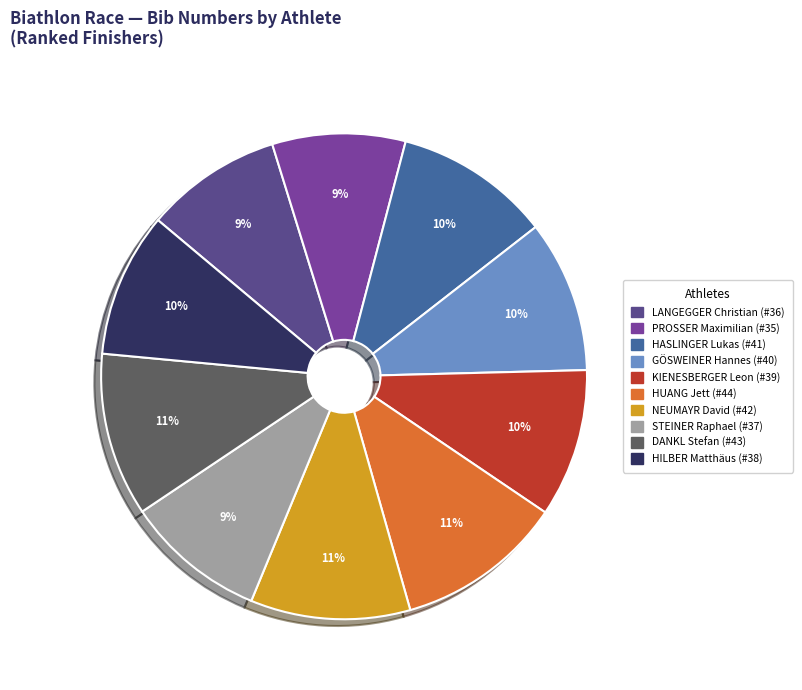

Do HILBER Matthäus (#38) and KIENESBERGER Leon (#39) together represent more than half of the pie?

No